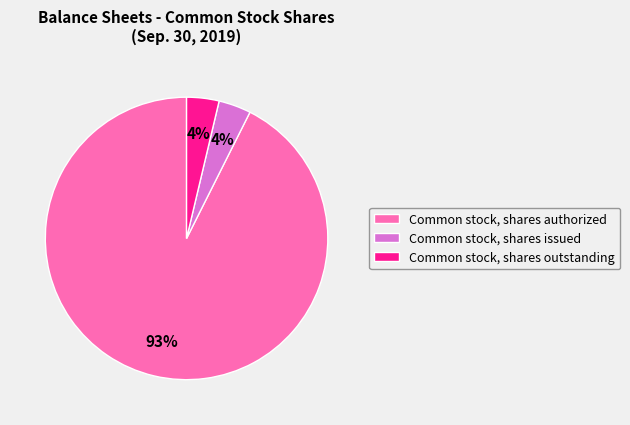

Which has a higher value, Common stock, shares authorized or Common stock, shares outstanding?

Common stock, shares authorized